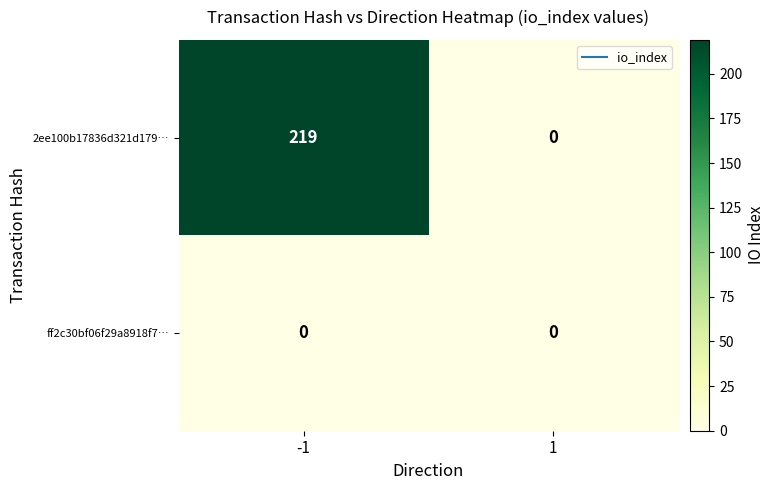

What is the maximum value shown in the chart?

219